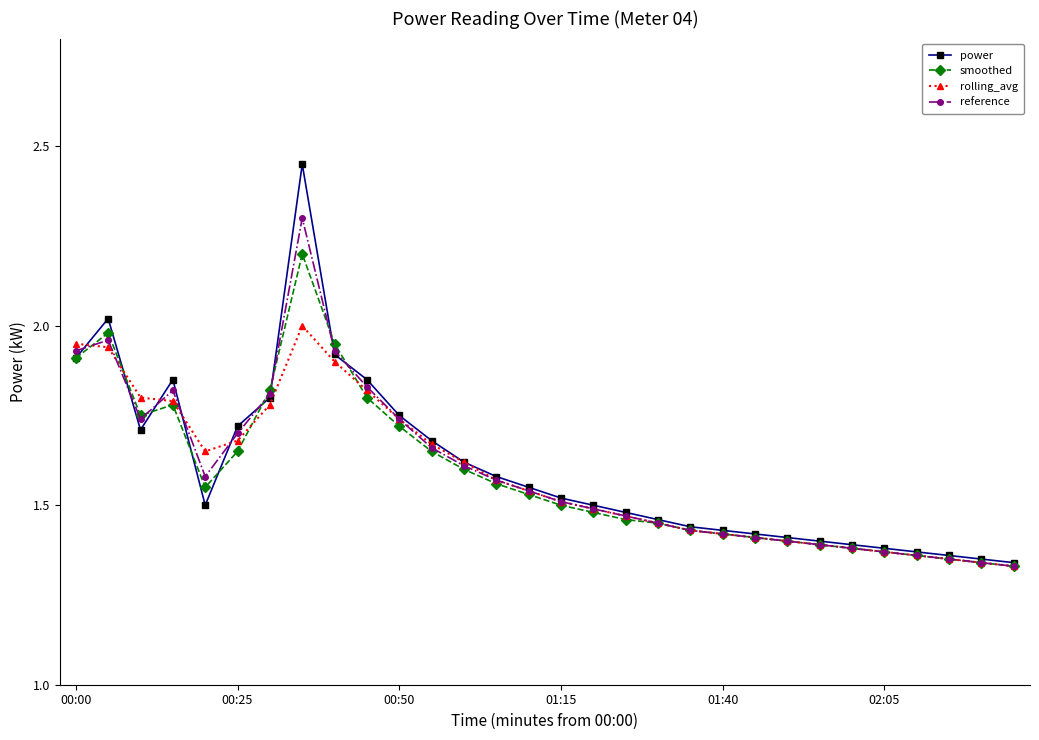

Which series has the largest range (max minus min)?

power